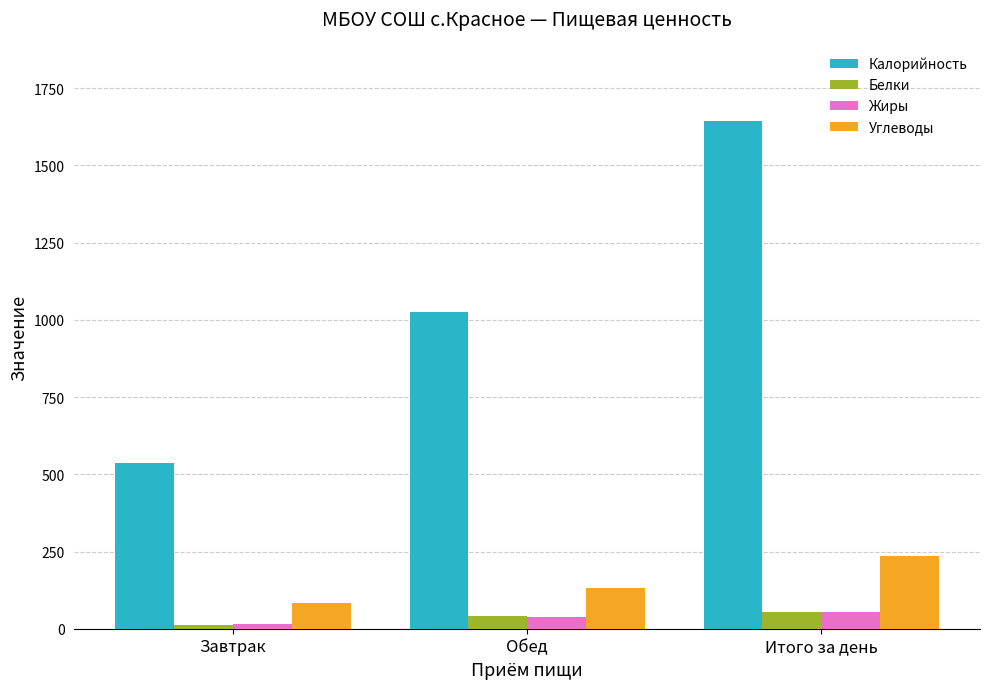

What is the label of the 1st bar from the right?

Итого за день